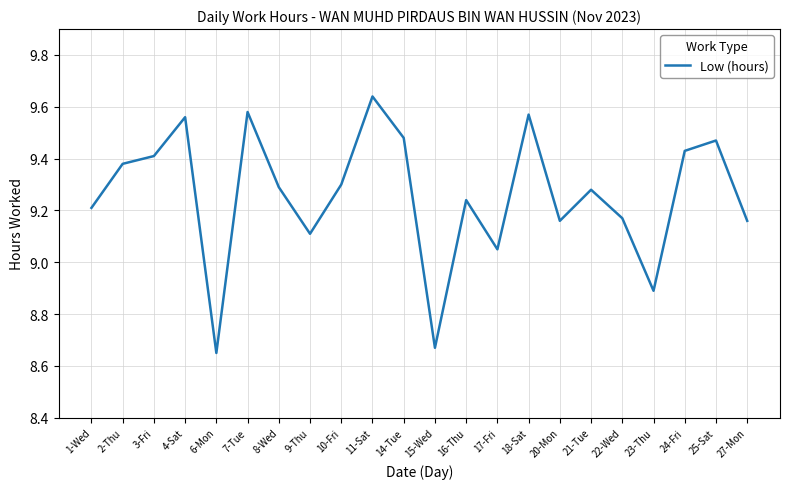

Which category has the highest value across all series?

11-Sat